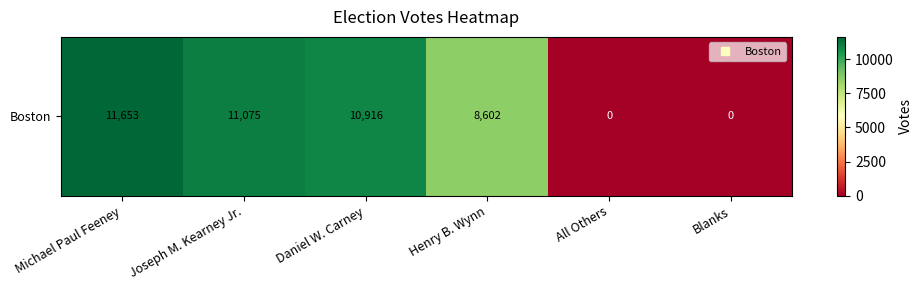

List the labels in order of value, largest first.

Michael Paul Feeney, Joseph M. Kearney Jr., Daniel W. Carney, Henry B. Wynn, All Others, Blanks